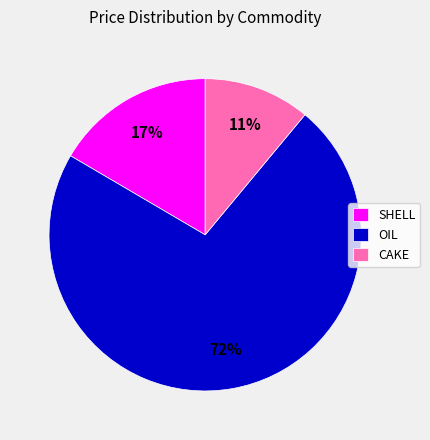

Does any single category account for the majority?

Yes